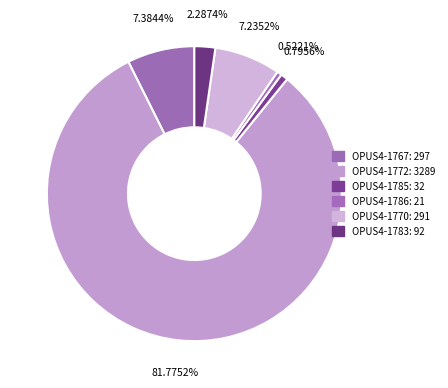

What percentage is NOT represented by OPUS4-1786?

99.5%